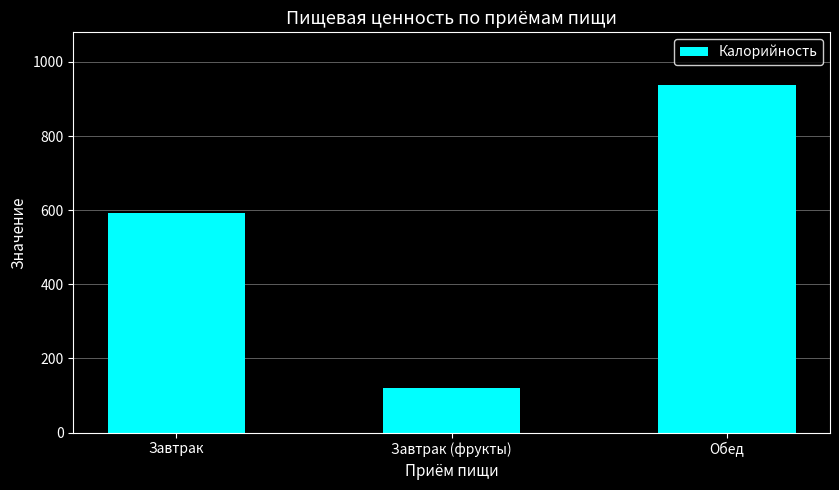

Which category has the lowest value across all series?

Завтрак (фрукты)